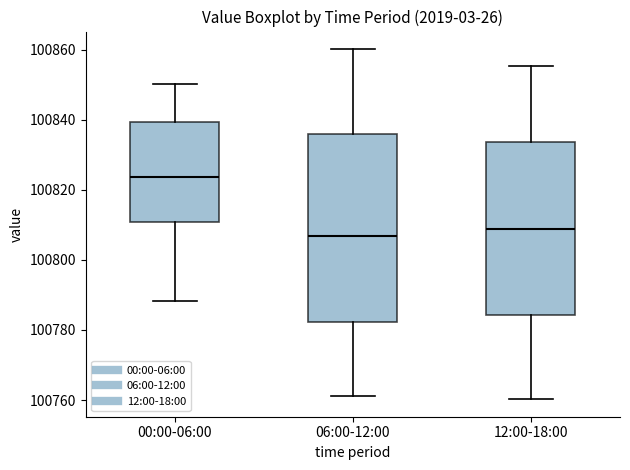

Which box's median line is the lowest?

06:00-12:00